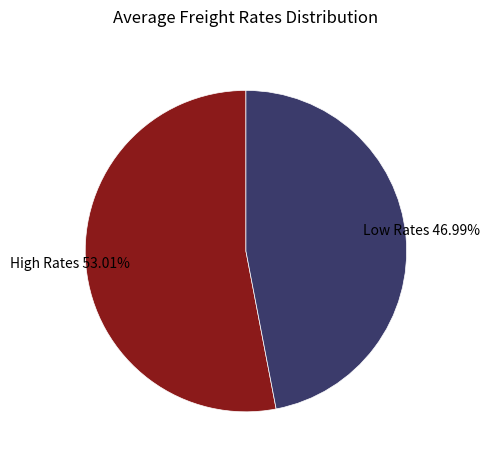

What is the largest slice in the pie chart?

High Rates